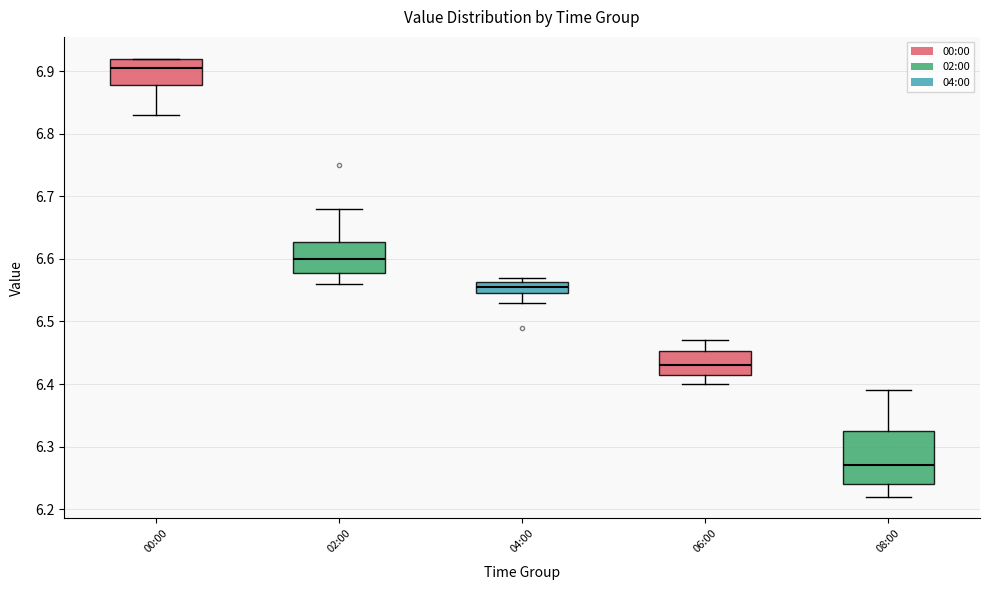

Reading left to right, transcribe this box plot: for each box, give where its median line is, the range the box spans, and where its two whiskers end, as read against the y-axis. The values are not printed on the chart, so give them approximately, as read against the axis.

00:00: median 6.91, box 6.88 to 6.92, whiskers 6.83 to 6.92
02:00: median 6.60, box 6.58 to 6.63, whiskers 6.56 to 6.68
04:00: median 6.56 (inside the box), box 6.55 to 6.56, whiskers 6.53 to 6.57
06:00: median 6.43, box 6.42 to 6.45, whiskers 6.40 to 6.47
08:00: median 6.27, box 6.24 to 6.33, whiskers 6.22 to 6.39